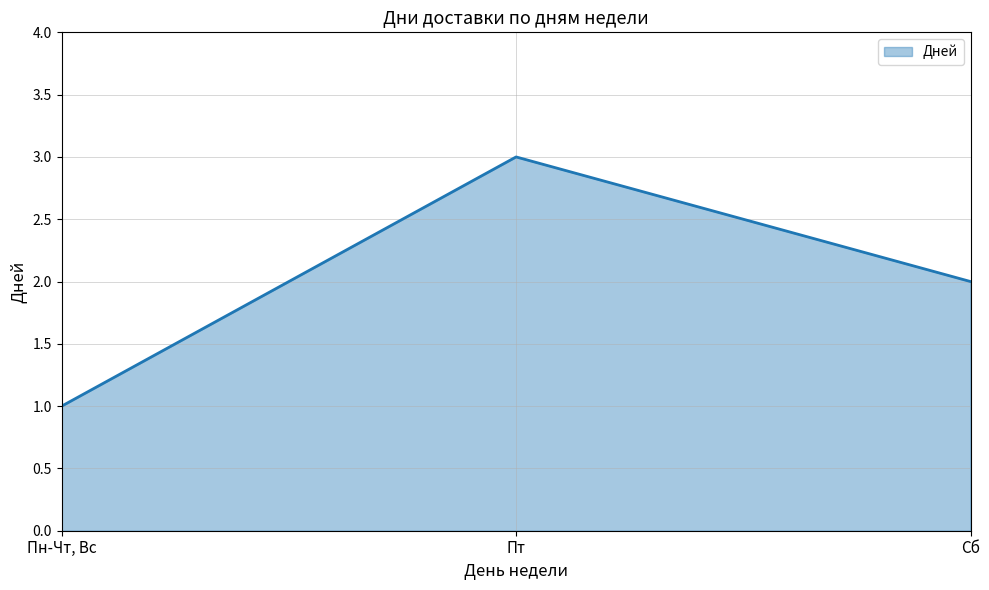

What is the difference between the maximum and minimum values?

2